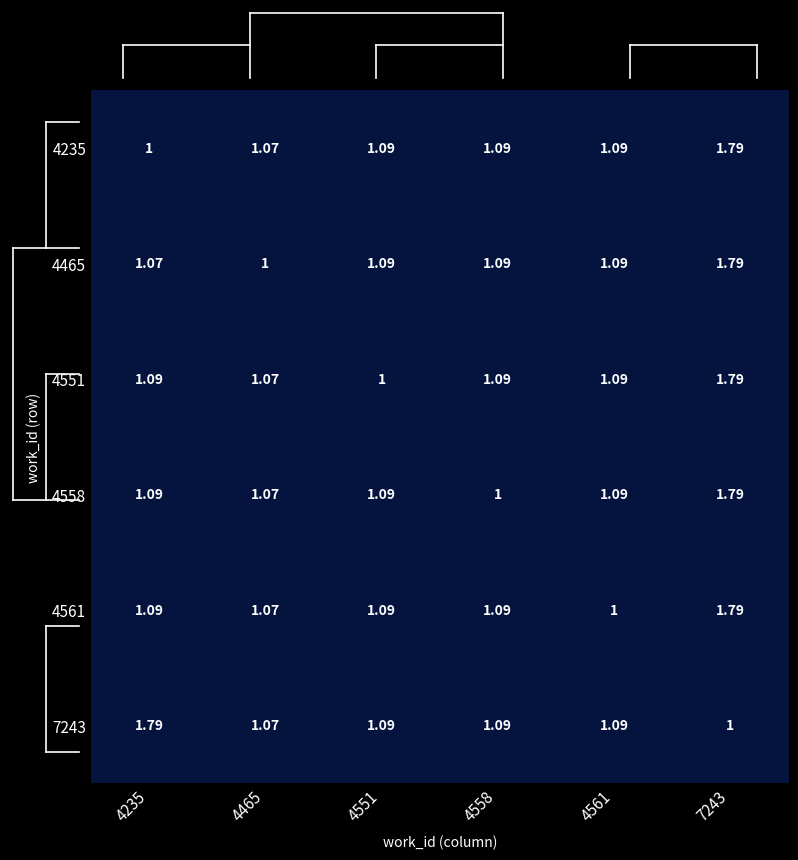

Between 4465 and 4551, which is larger?

4551